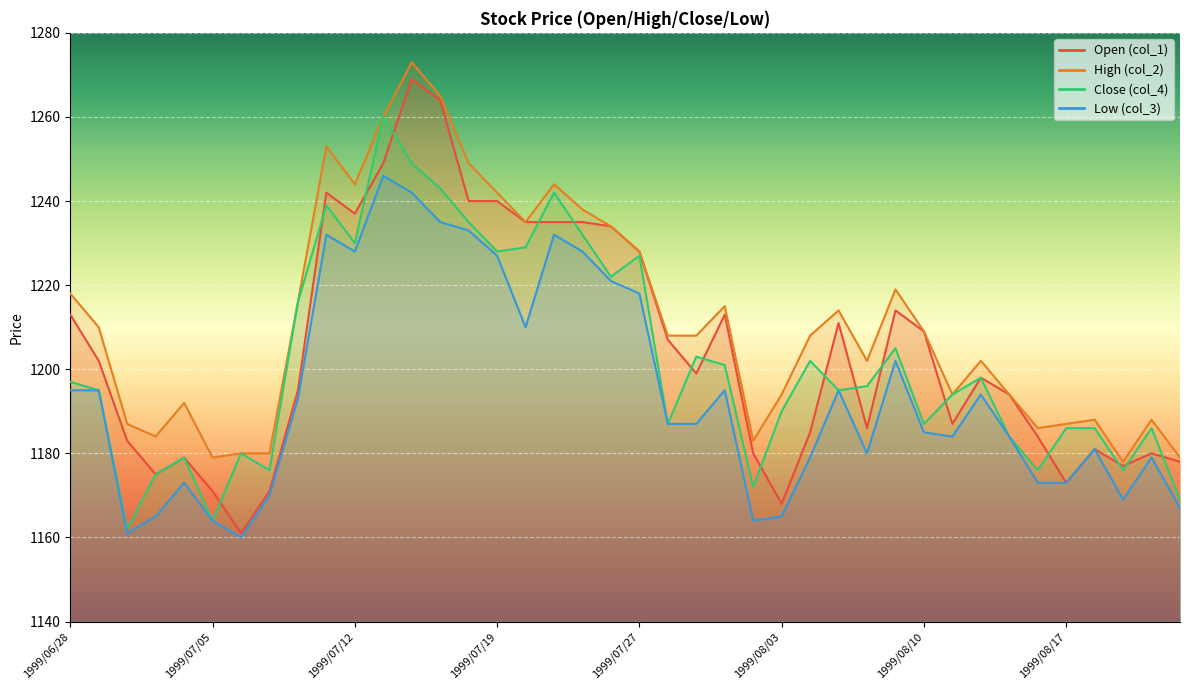

What value does the col_2 series have at 1999/08/17?

1187